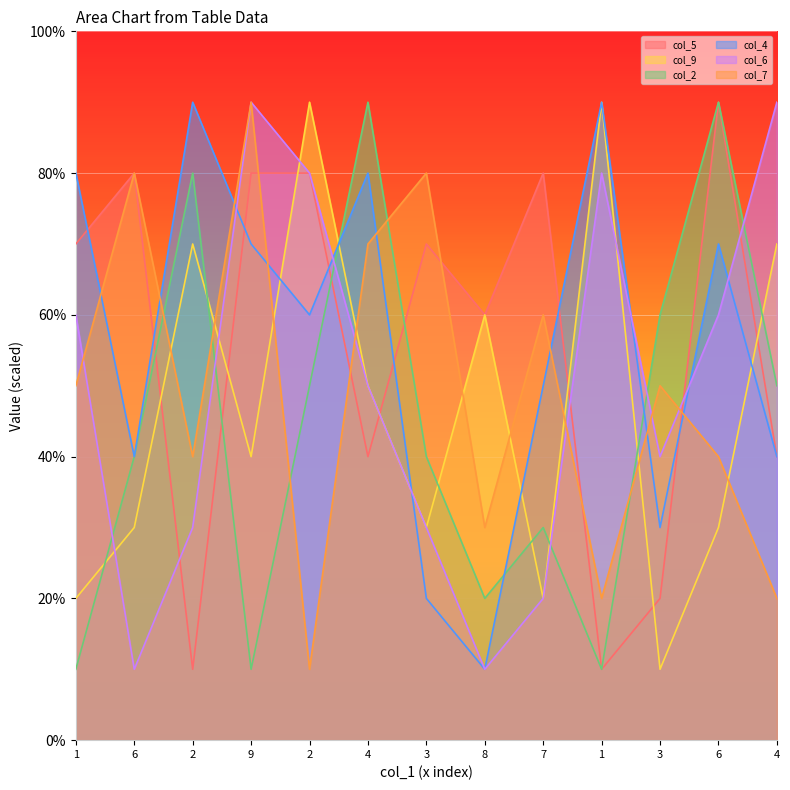

What is the total value across all series at 6?

280